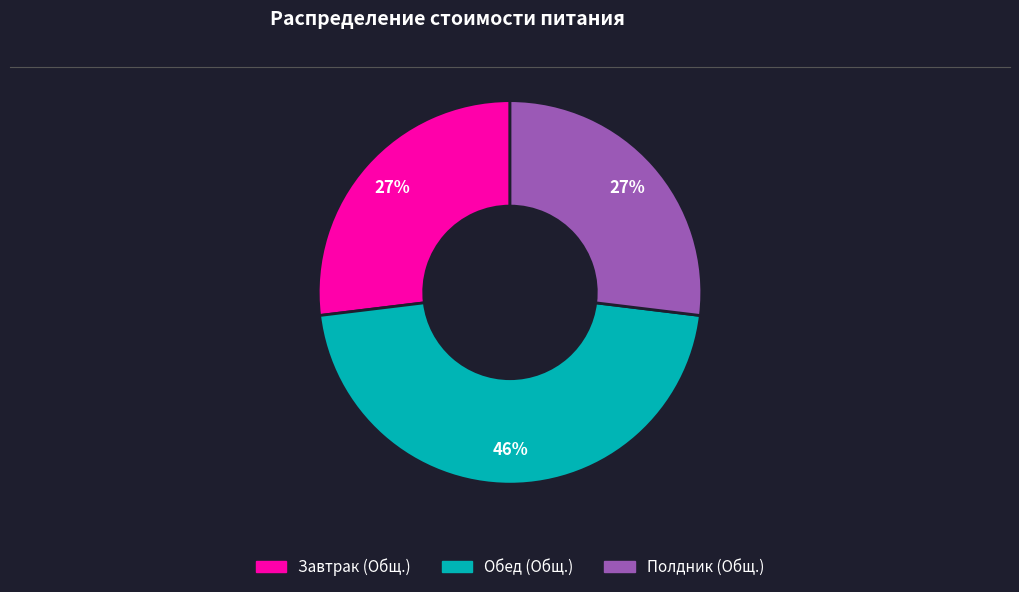

To the nearest percent, what percentage of the pie is Обед (Общ.)?

46%